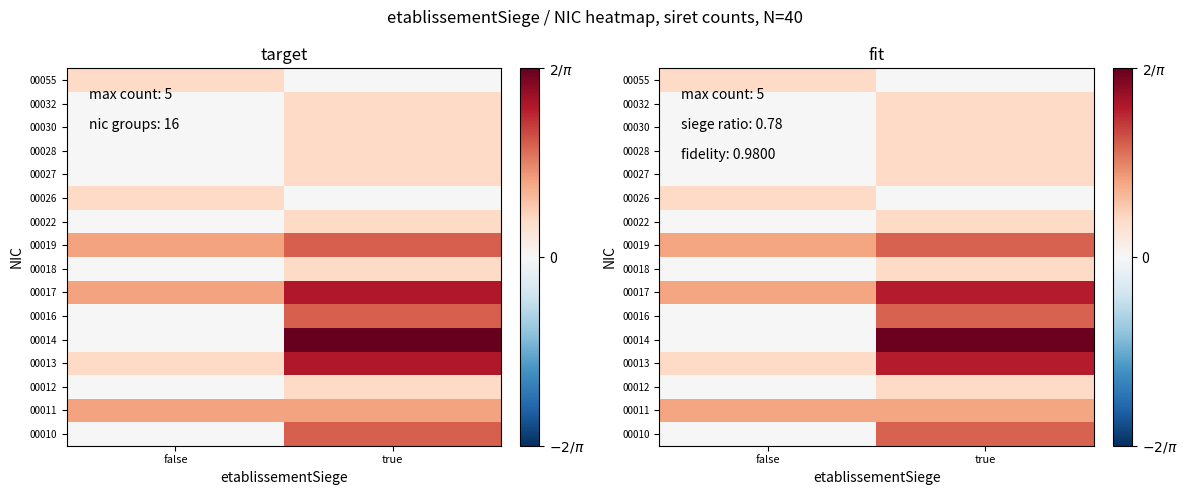

What is the sum of the 00030 values at true and false?

0.1